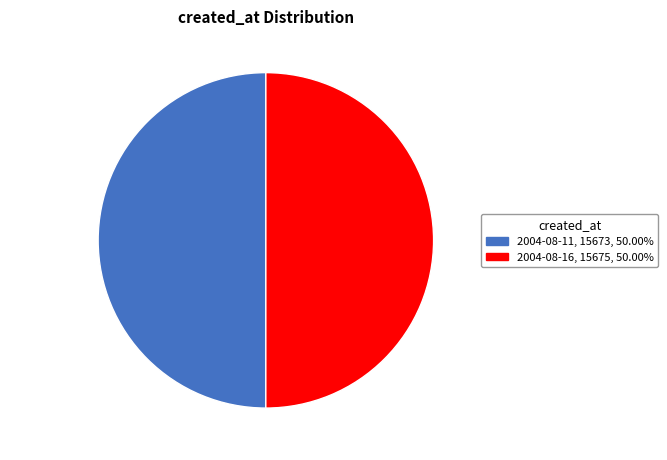

Combined, do 2004-08-16 and 2004-08-11 account for over 50%?

Yes